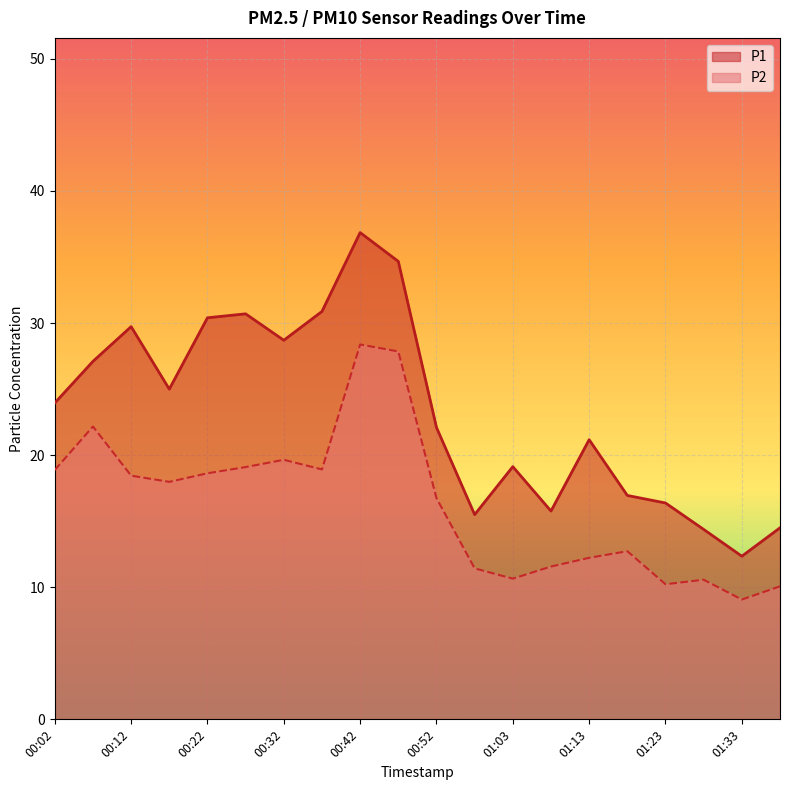

List the series in order of their overall mean, highest first.

P1, P2